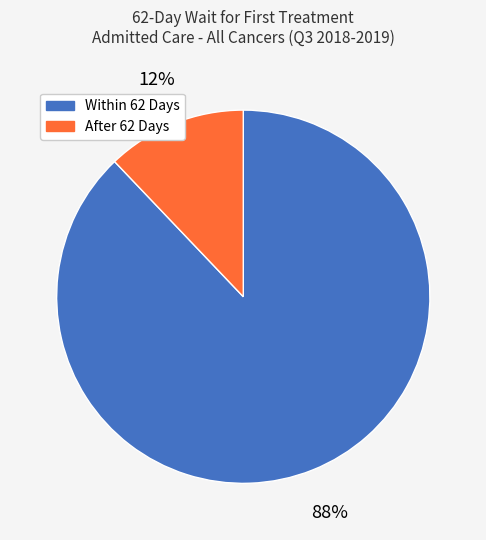

Between After 62 Days and Within 62 Days, which is larger?

Within 62 Days